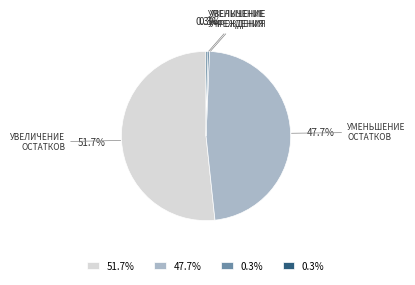

Is there any slice that represents more than half of the pie?

Yes